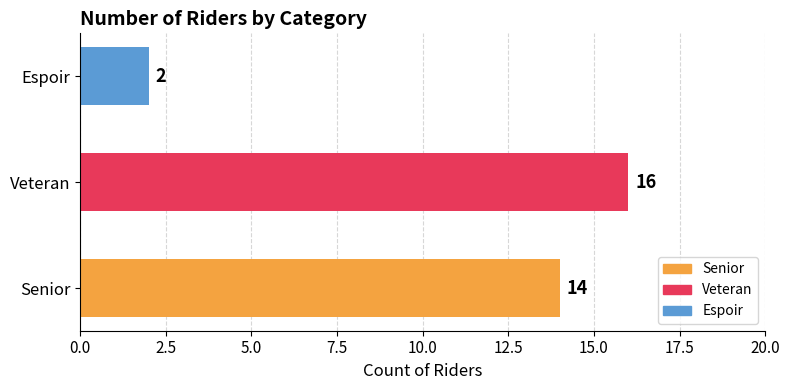

What is the sum of all values?

32